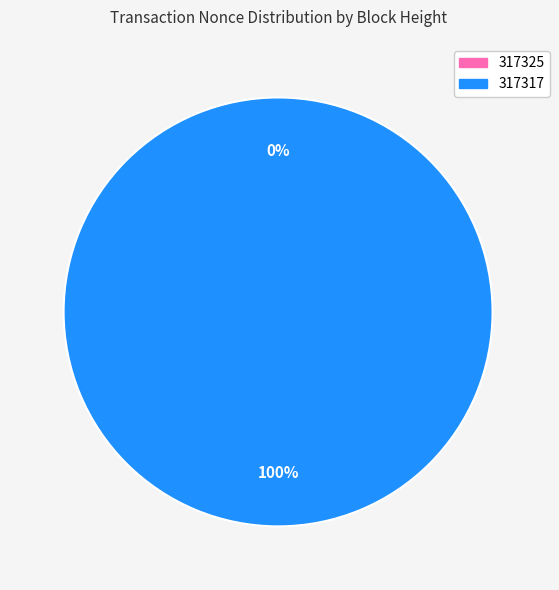

Does 317317 represent more than half of the total?

Yes